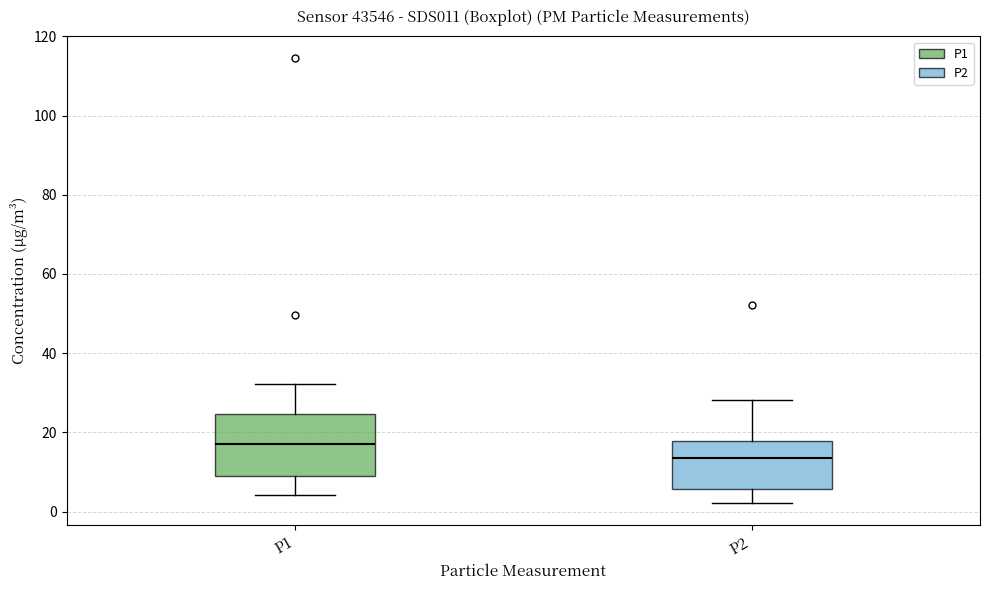

Comparing the boxes themselves (not the whiskers), which one is the tallest?

P1